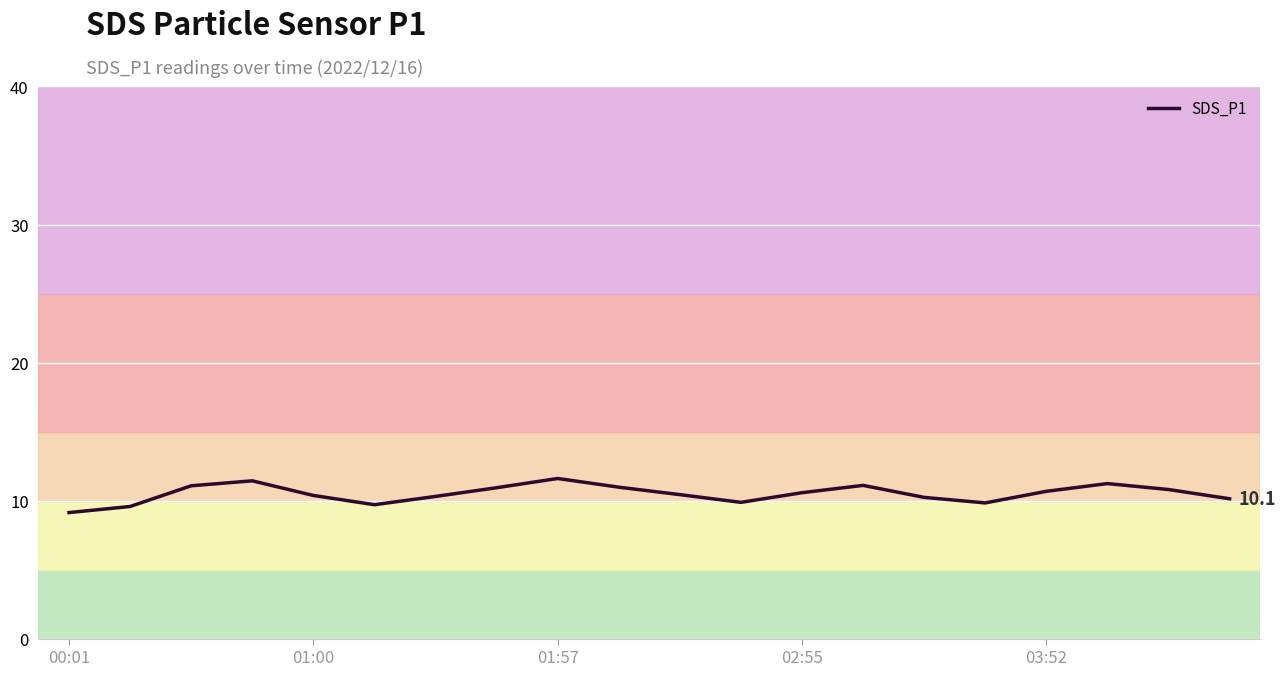

What is the greatest value displayed?

11.6